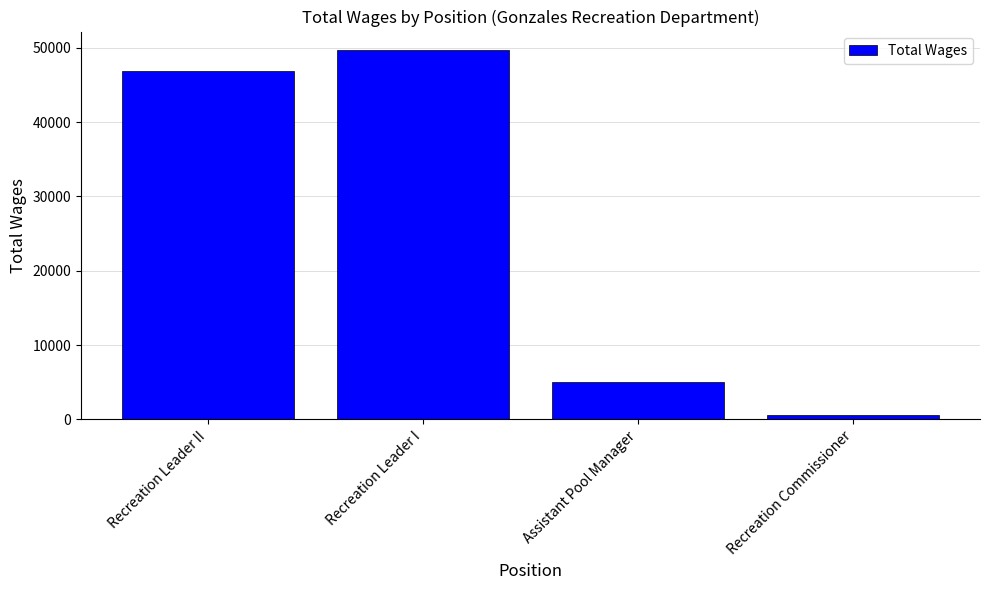

Does the chart contain any negative values?

No